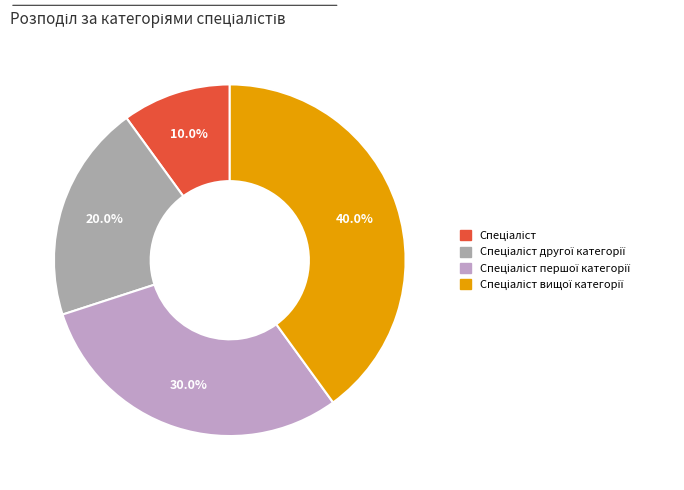

The Спеціаліст другої категорії slice represents 20% of the pie. True or false?

True